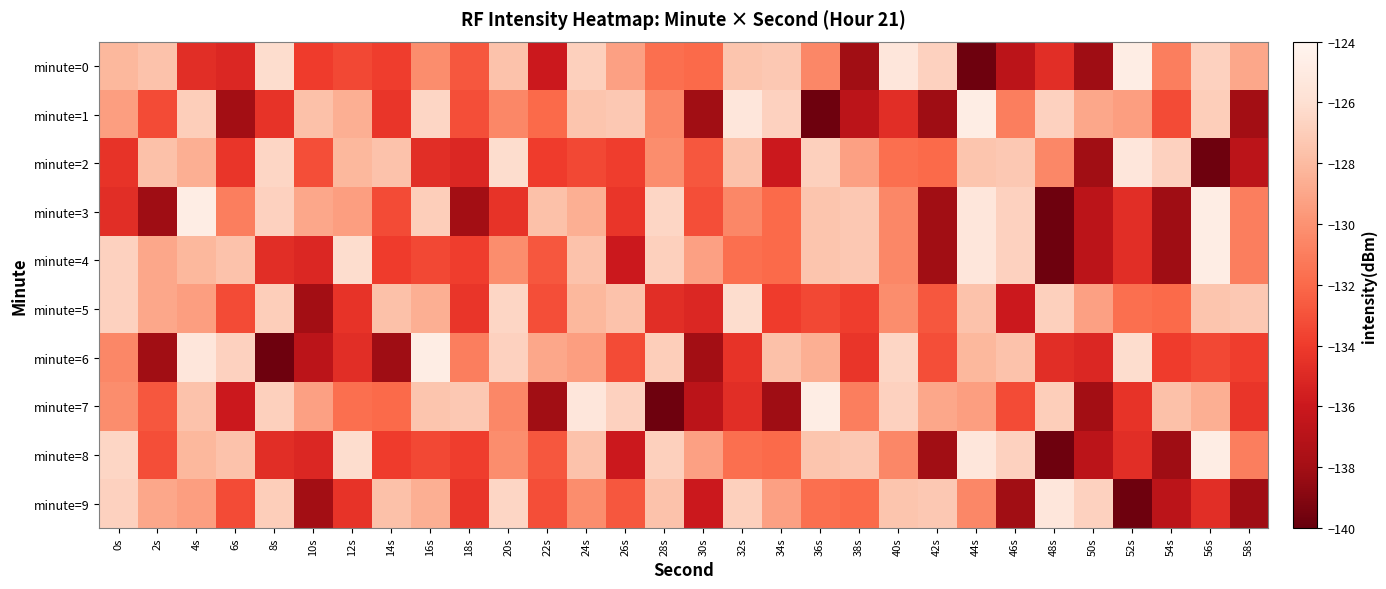

What is the smallest value displayed?

-139.7